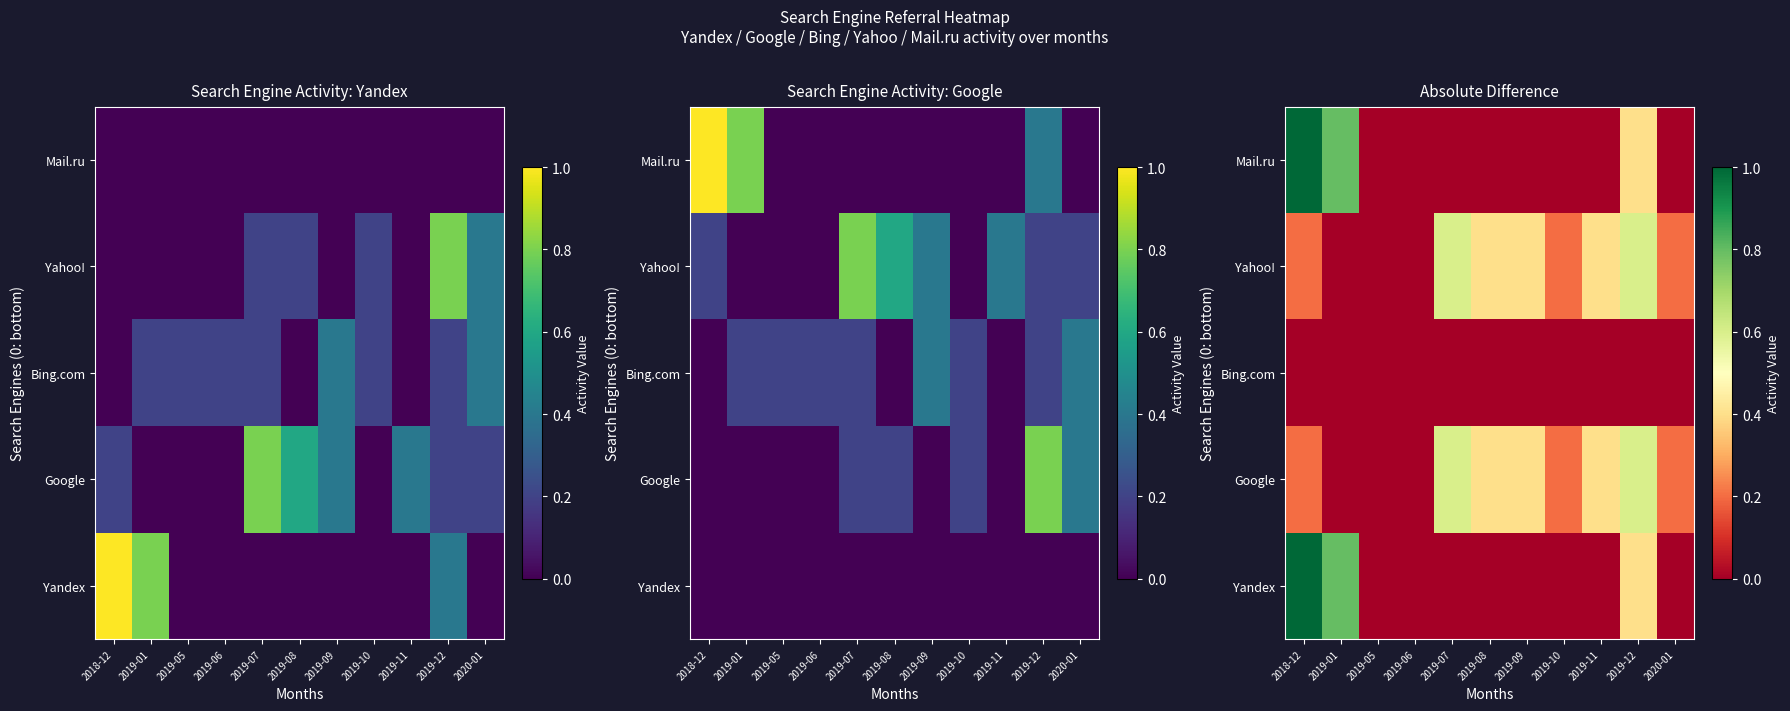

The Yandex series shows 0.4 at 2019-07. True or false?

False